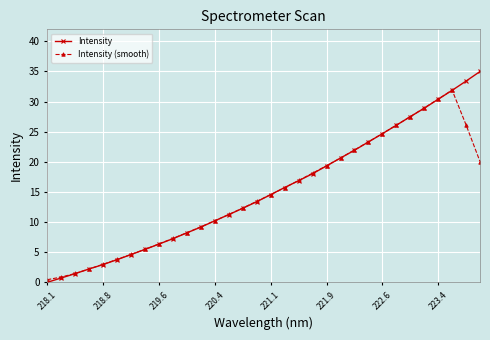

How many data points does each series have?

32